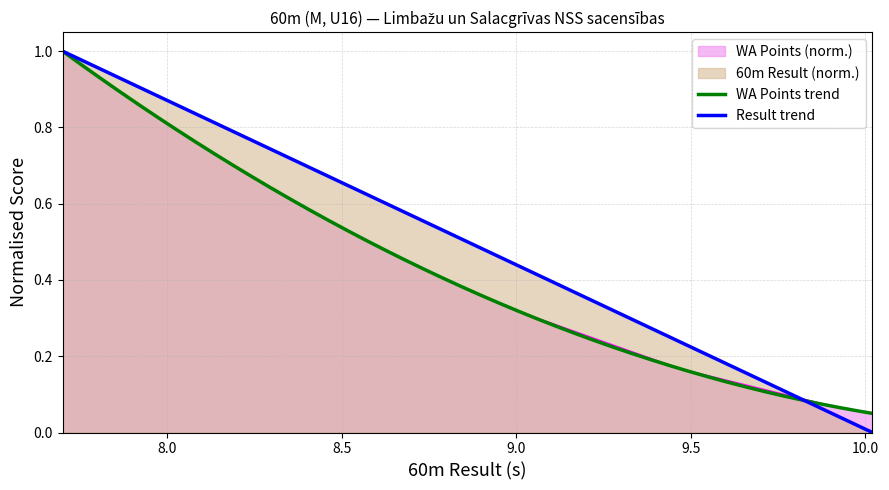

How many lines are shown in the chart?

2